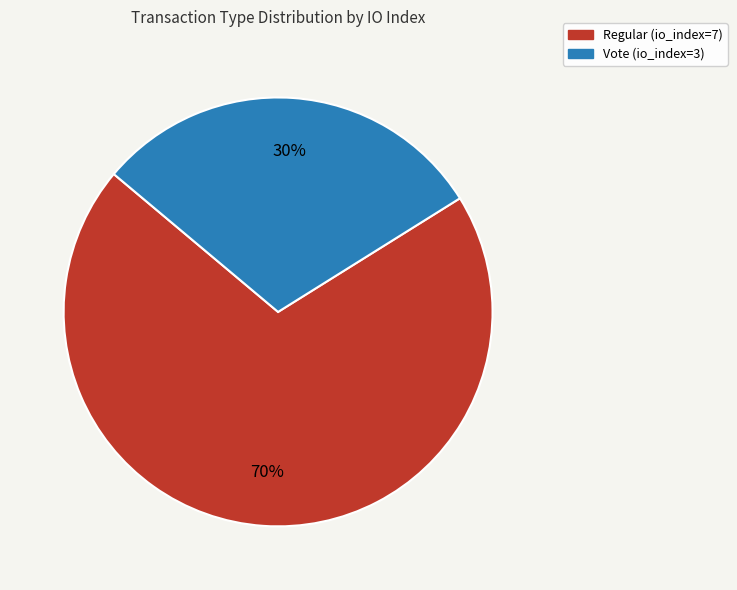

Combined, do Regular (io_index=7) and Vote (io_index=3) account for over 50%?

Yes